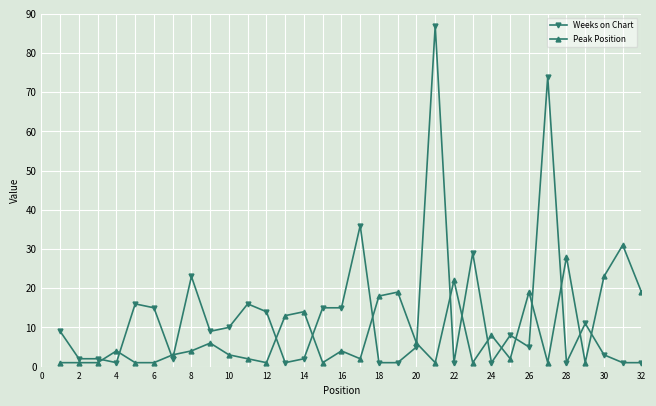

True or false: Peak Position has more than 1 interior local peaks.

True